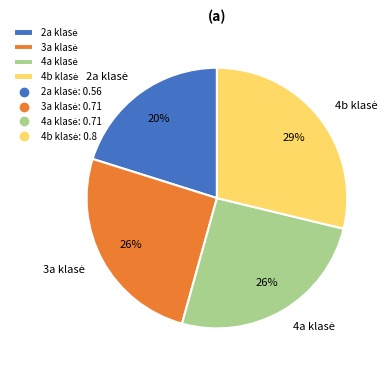

To the nearest percent, what is the average slice percentage?

25%